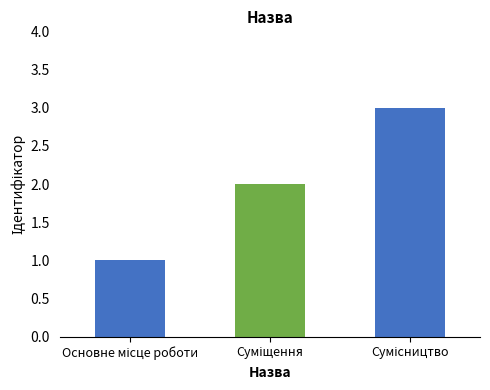

Reading right to left, what are all the values shown in this chart?

3	2	1